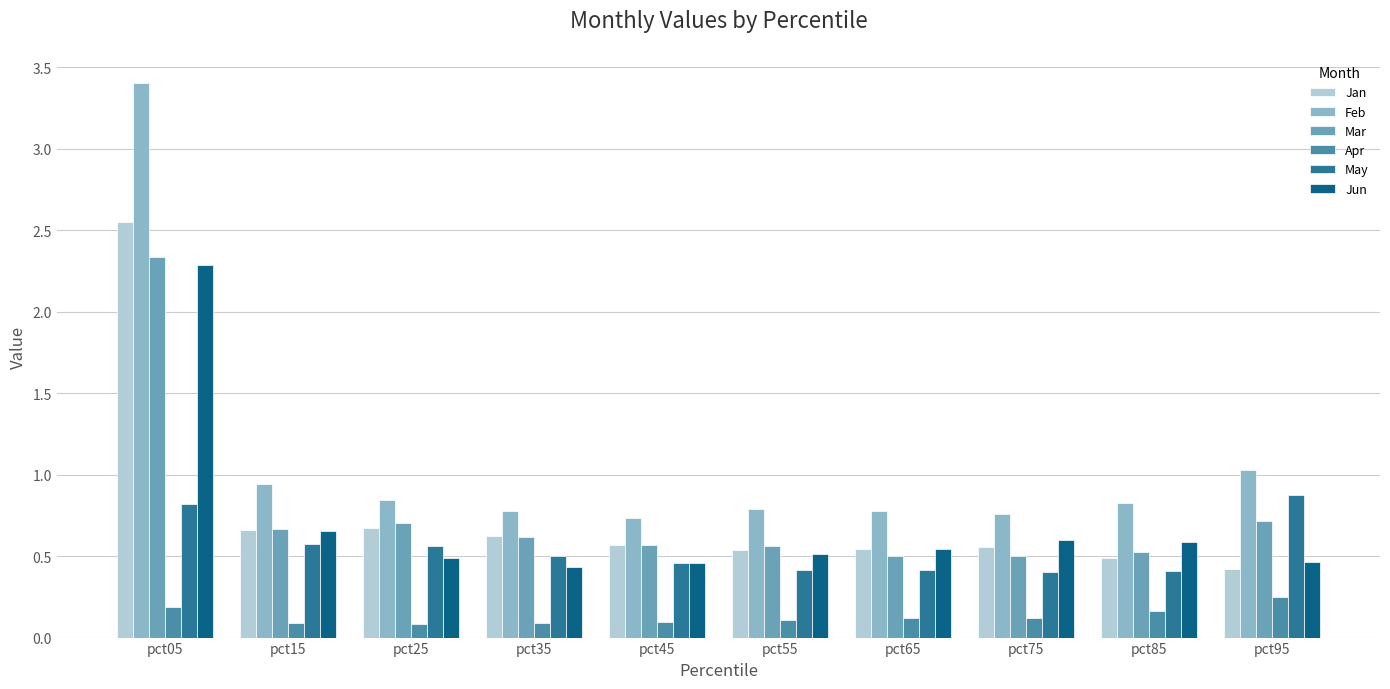

The value of Jun at pct95 is 0.5. True or false?

True